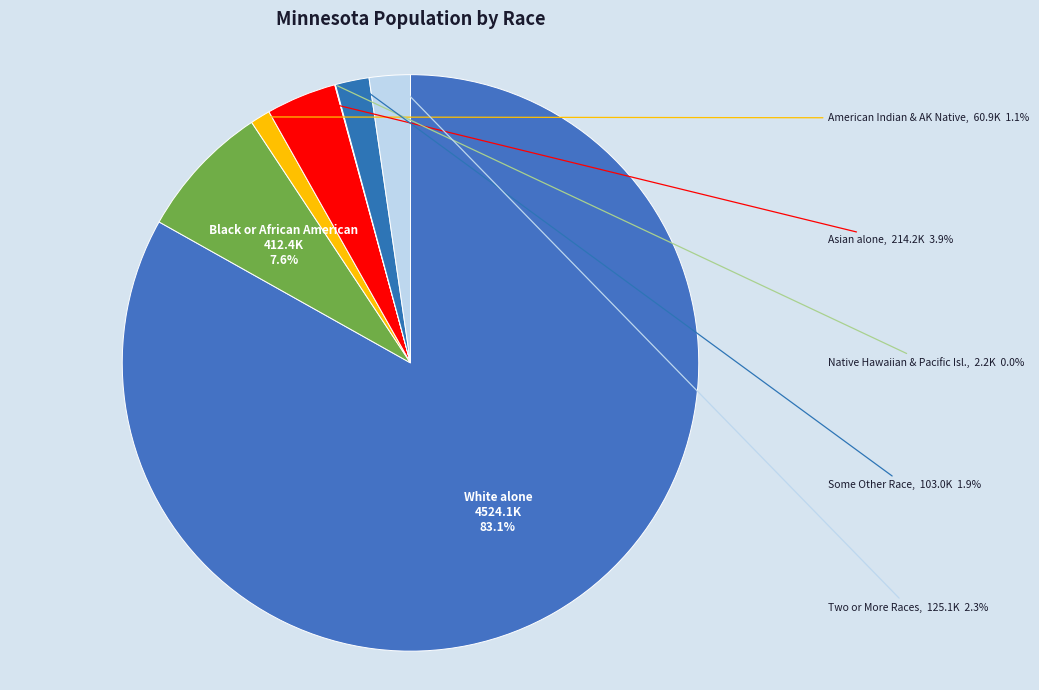

What is the majority slice?

White alone